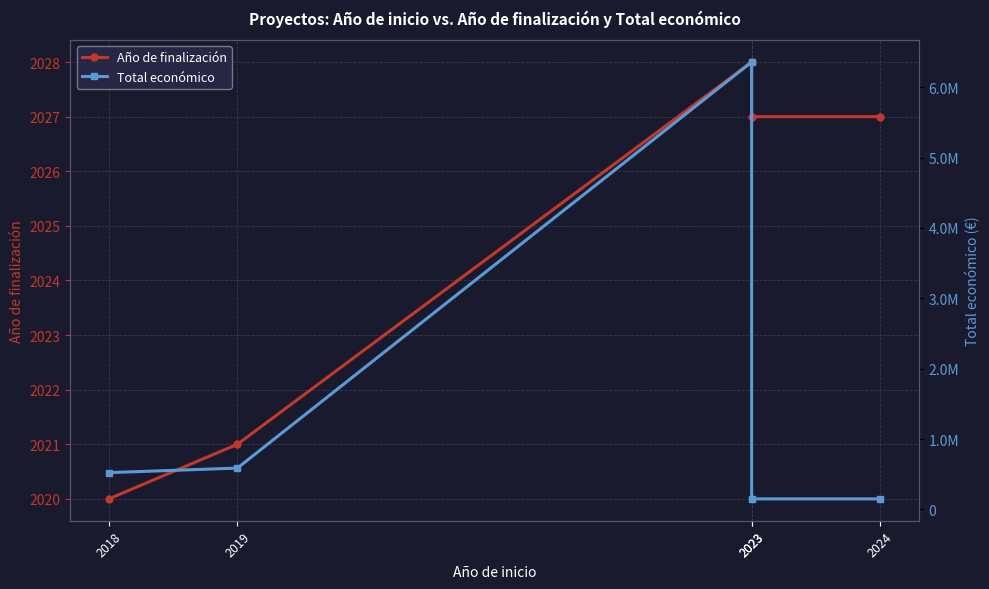

What is the minimum value shown in the chart?

2020